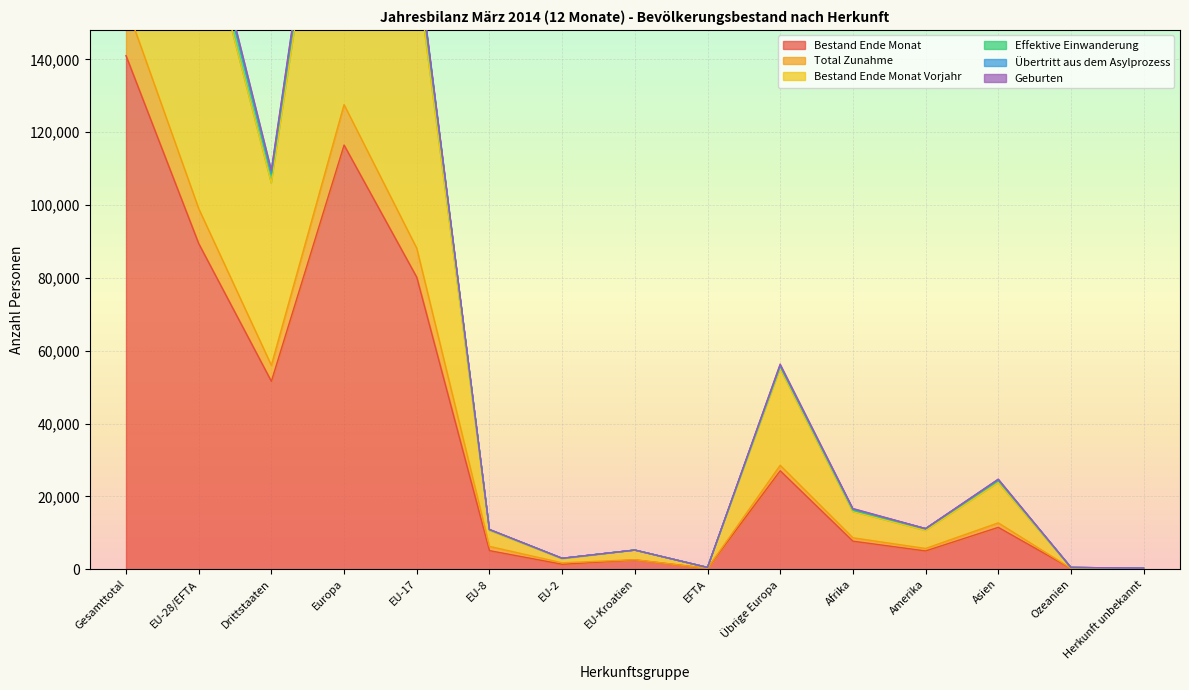

What is the total value across all series at EU-8?

43784